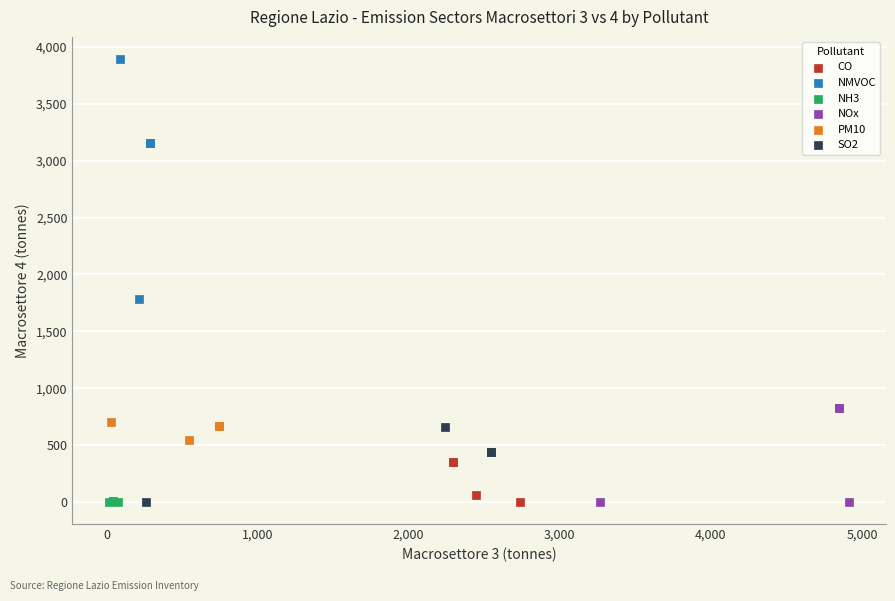

Which series has the largest Y range (max minus min)?

NMVOC